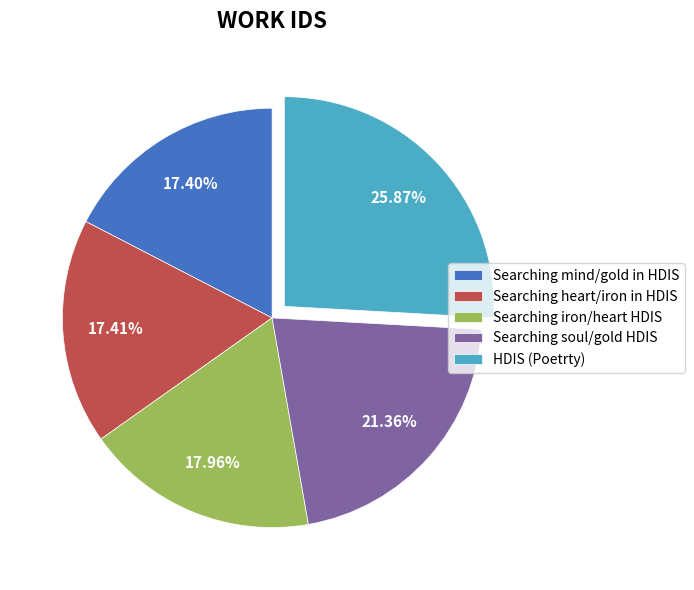

To the nearest percent, what is the difference between the Searching iron/heart HDIS and Searching soul/gold HDIS slice percentages?

3%